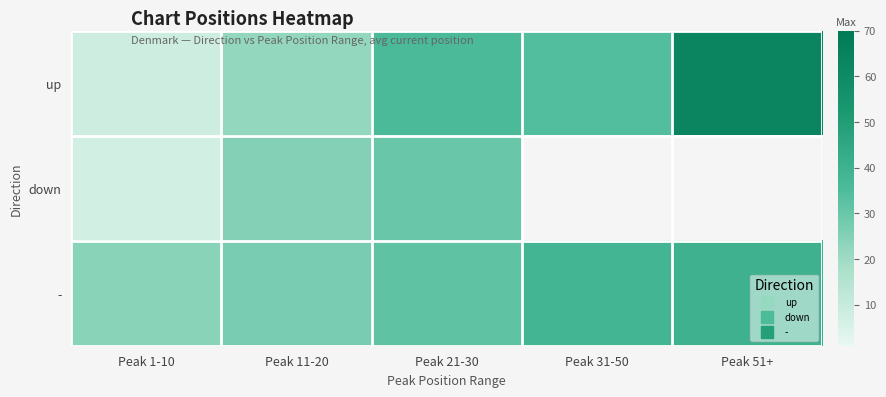

Which series has the largest total across all categories?

up